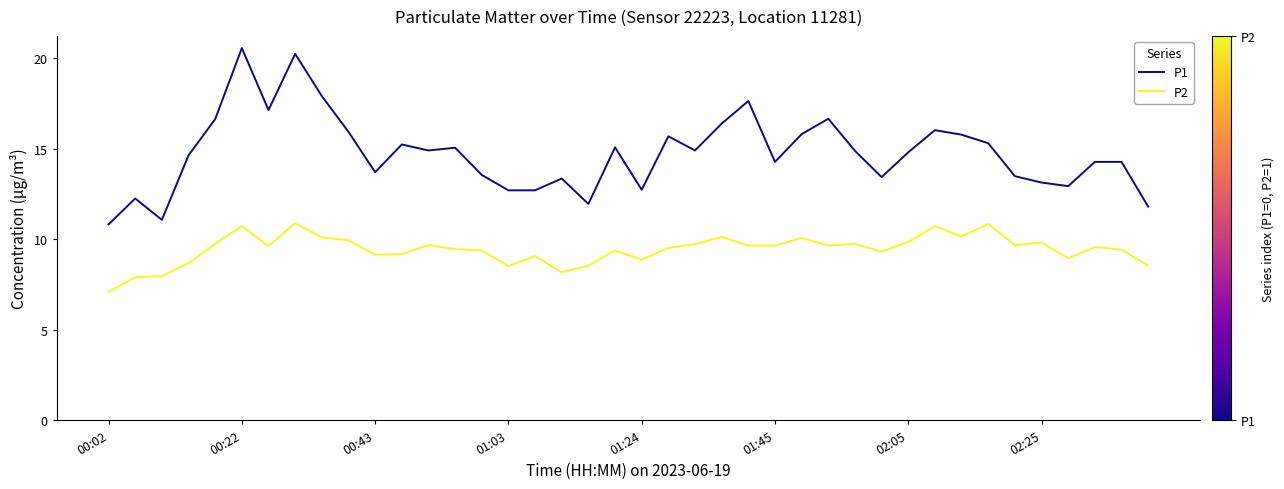

List the series in order of their peak value, lowest first.

P2, P1